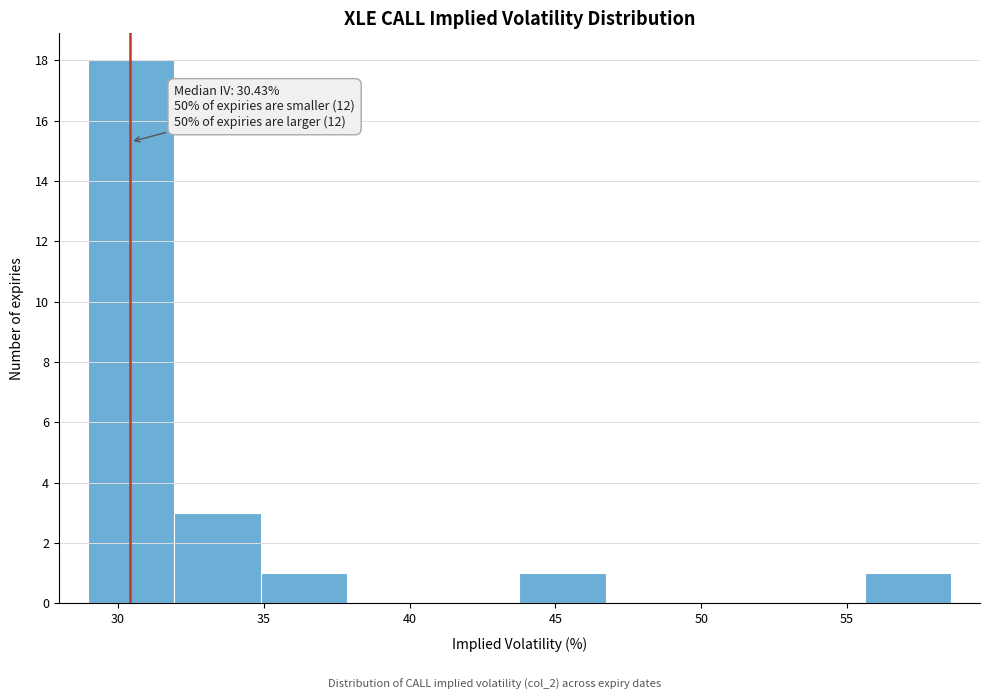

Over which range of the x-axis is the bar tallest?

29.0 to 32.0